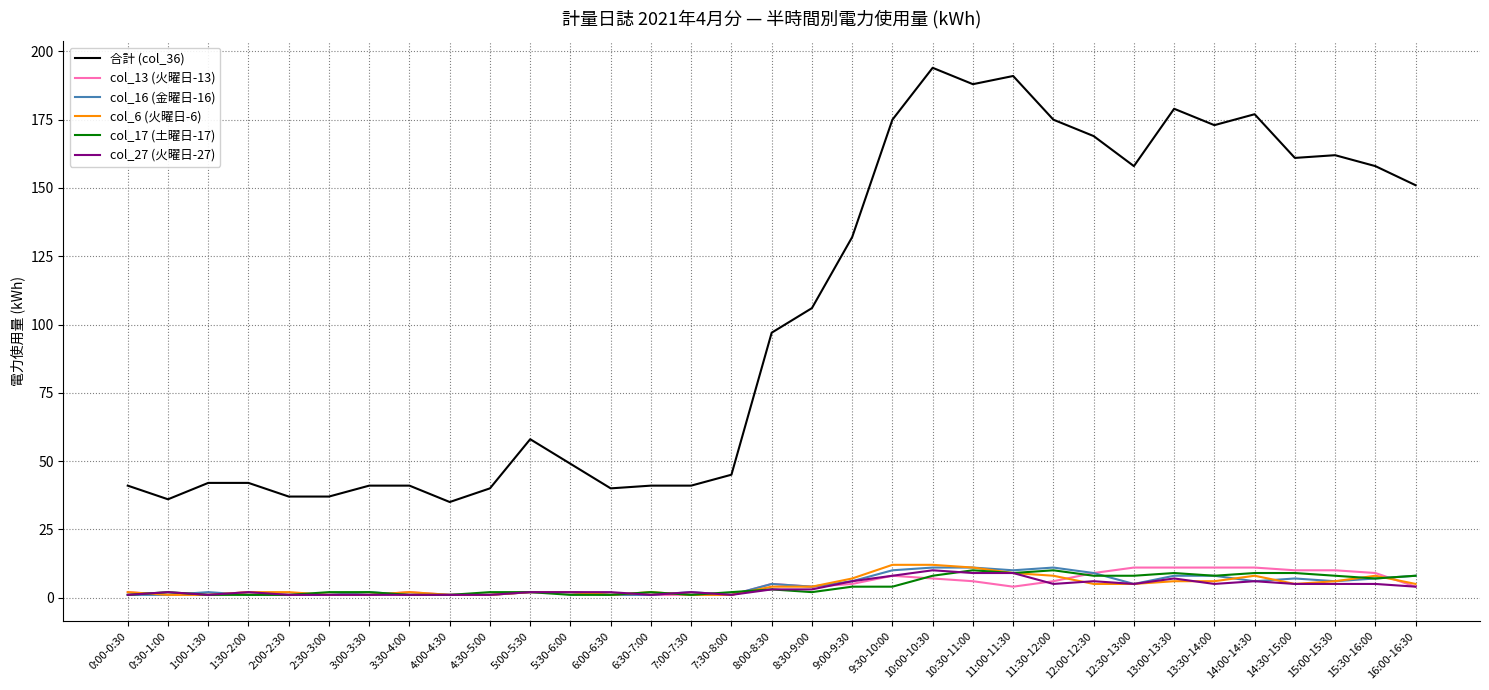

At how many categories does at least one series exceed 43?

20